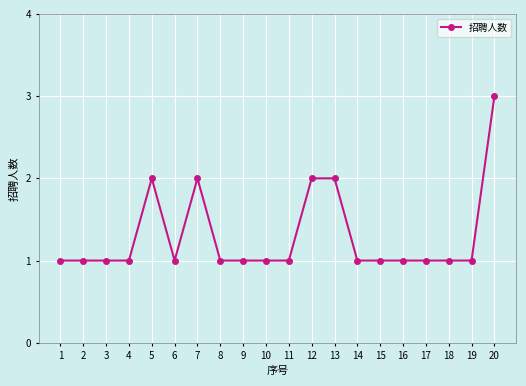

What is the sum of the values at 17 and 20?

4